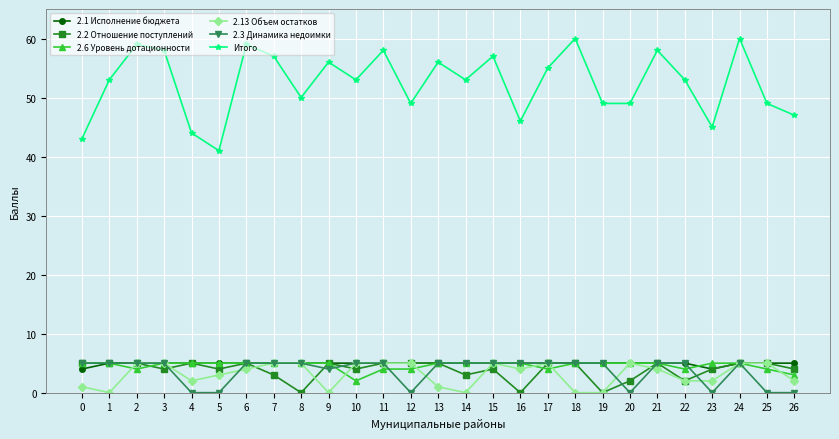

True or false: 2.2 Отношение поступлений and Итого intersect in this chart.

False